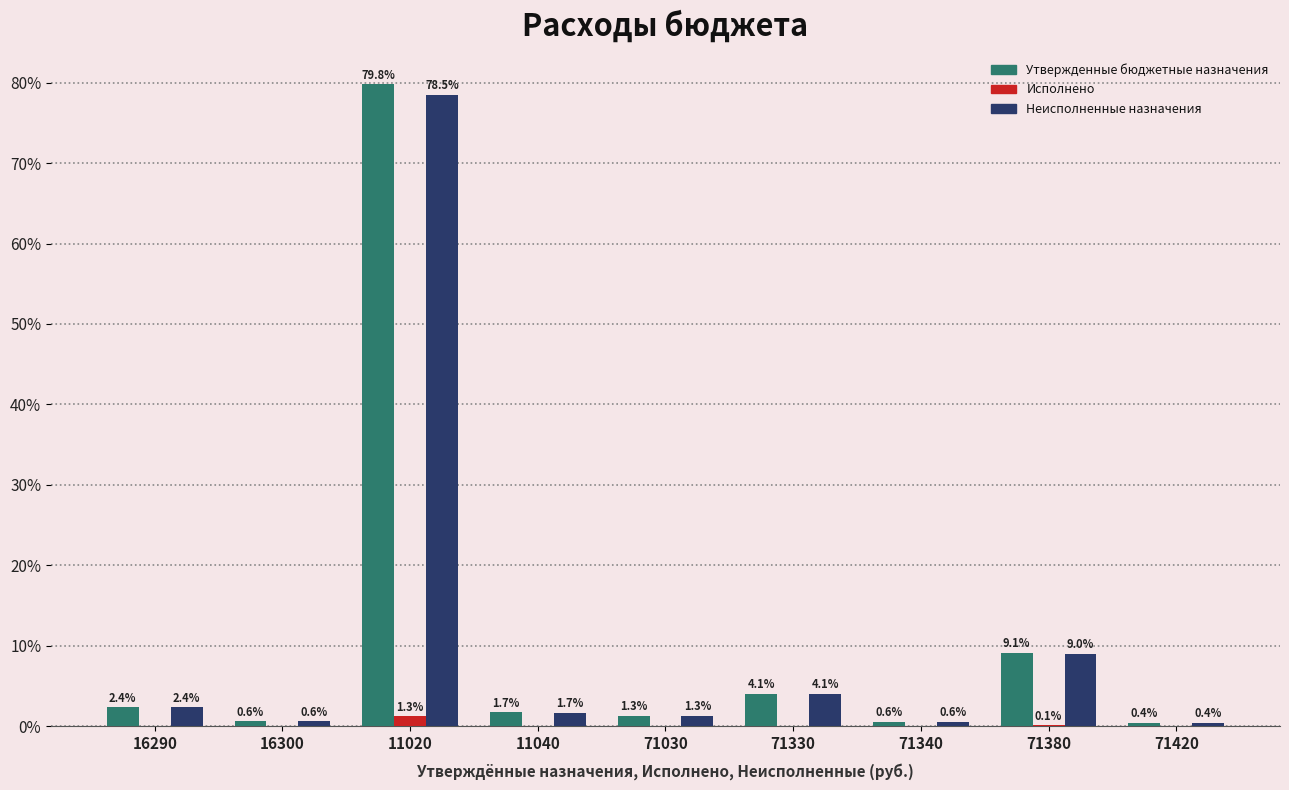

Does the chart contain stacked bars?

No